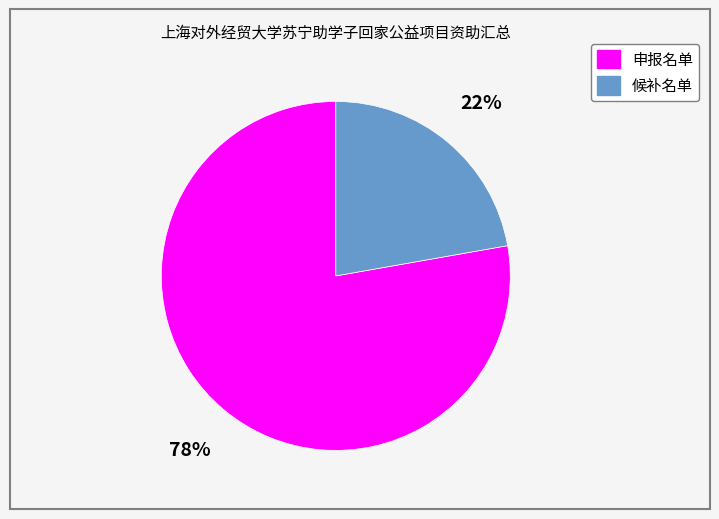

The 申报名单 slice represents 64% of the pie. True or false?

False